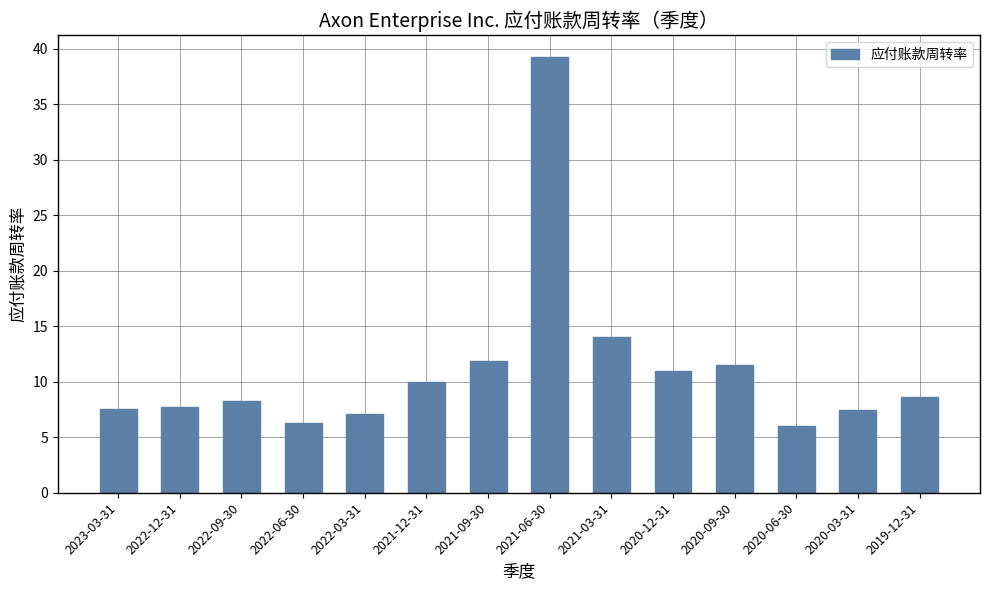

What is the value of the 12th bar from the left?

6.0